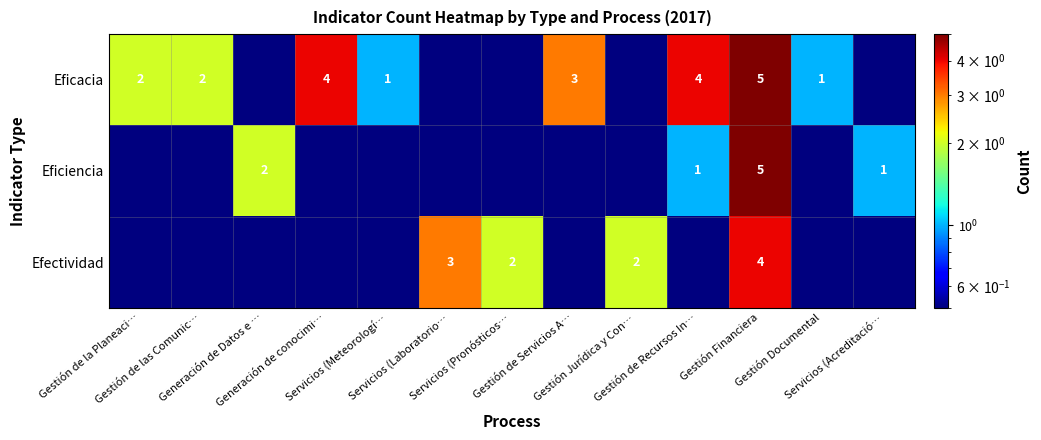

At which label is Eficacia closest to 2?

Gestión de la Planeaci…